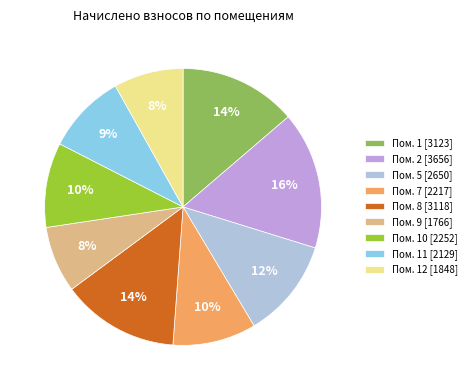

The Пом. 7 [2217] slice represents 1% of the pie. True or false?

False